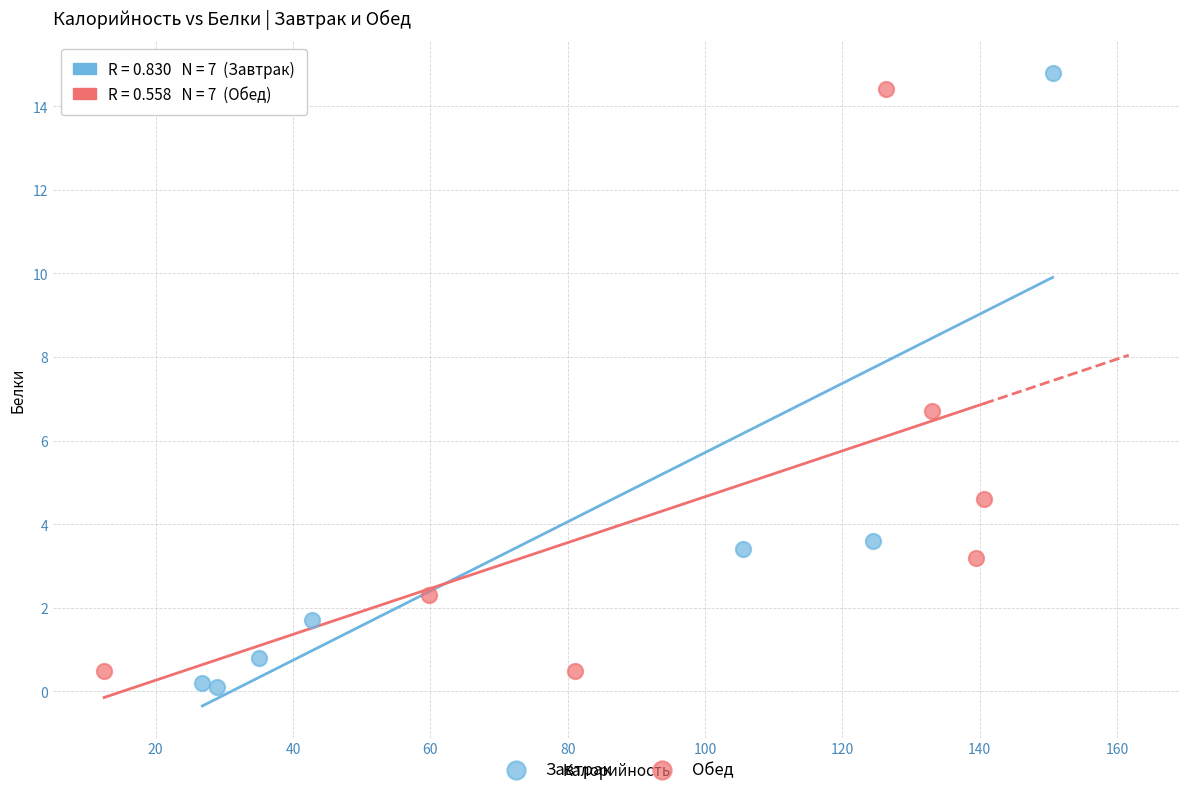

Which series contains the lowest Y value?

Завтрак